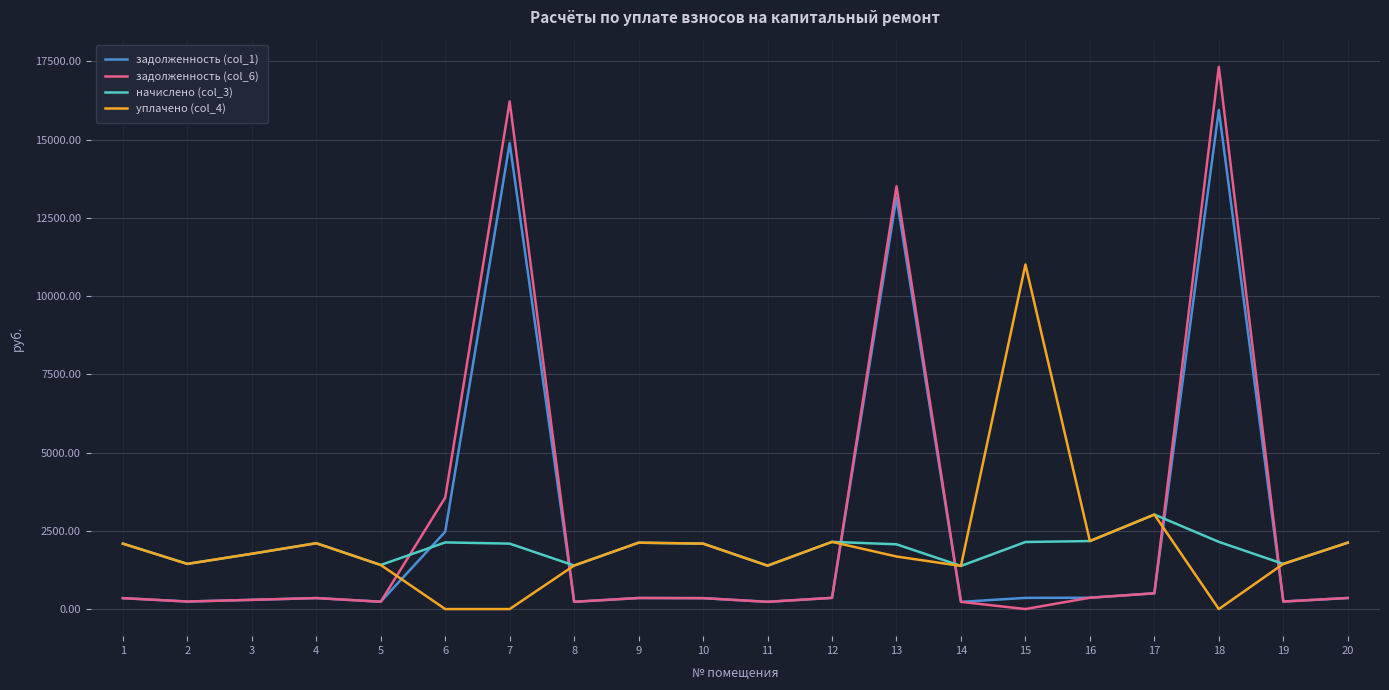

Rank the series by their maximum value, from highest to lowest.

задолженность (col_6), задолженность (col_1), уплачено (col_4), начислено (col_3)